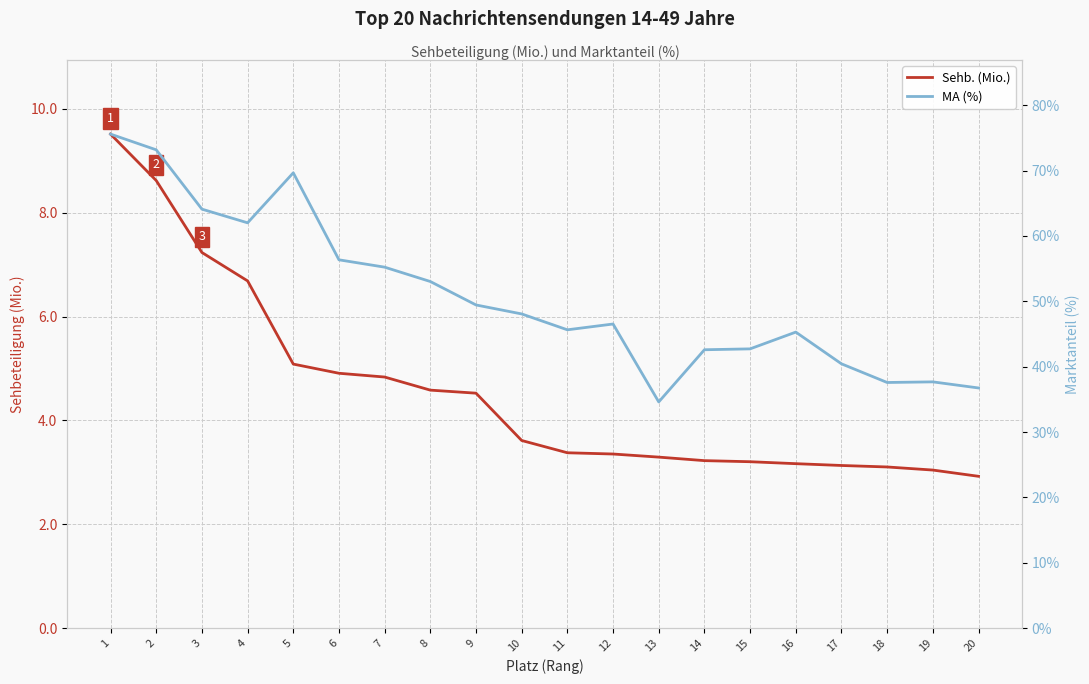

Reading left to right, extract all data points from this chart.

Sehb. (Mio.): 1=9.5	2=8.6	3=7.2	4=6.7	5=5.1	6=4.9	7=4.8	8=4.6	9=4.5	10=3.6	11=3.4	12=3.4	13=3.3	14=3.2	15=3.2	16=3.2	17=3.1	18=3.1	19=3.0	20=2.9
MA (%): 1=75.6	2=73.2	3=64.1	4=62.0	5=69.7	6=56.3	7=55.2	8=53.0	9=49.4	10=48.1	11=45.6	12=46.5	13=34.6	14=42.6	15=42.7	16=45.3	17=40.4	18=37.6	19=37.7	20=36.7